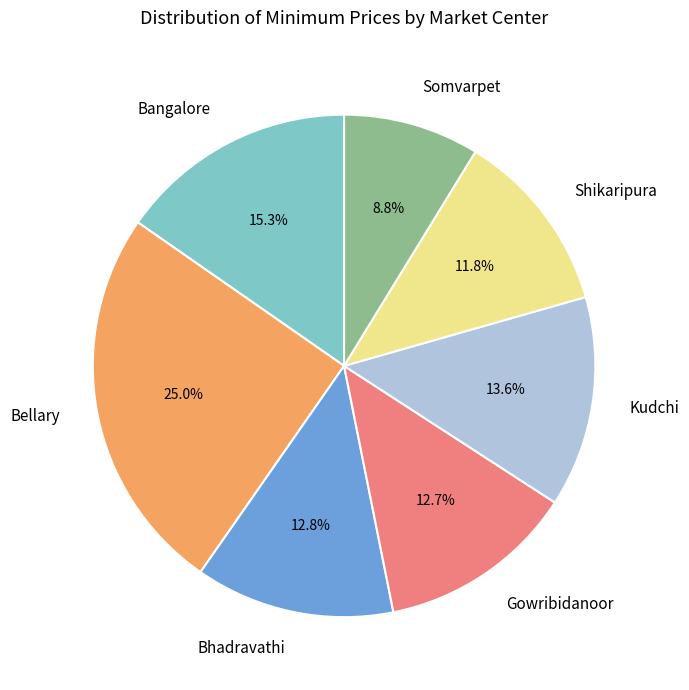

How many slices are in this pie chart?

7